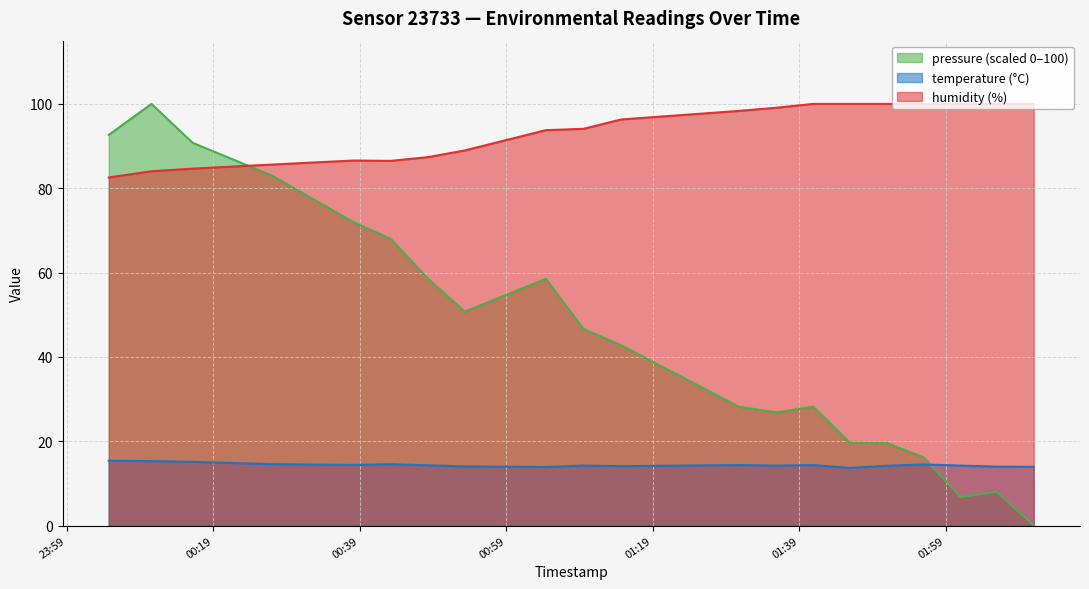

What is the label of the 12th point from the right?

2023-04-05T01:04:24